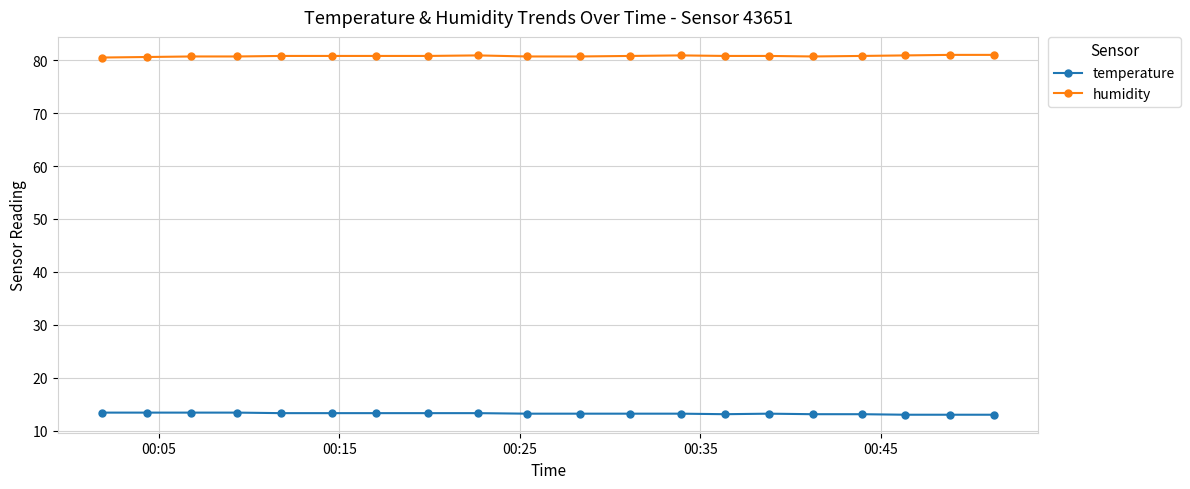

What is the highest value of the humidity series?

81.0